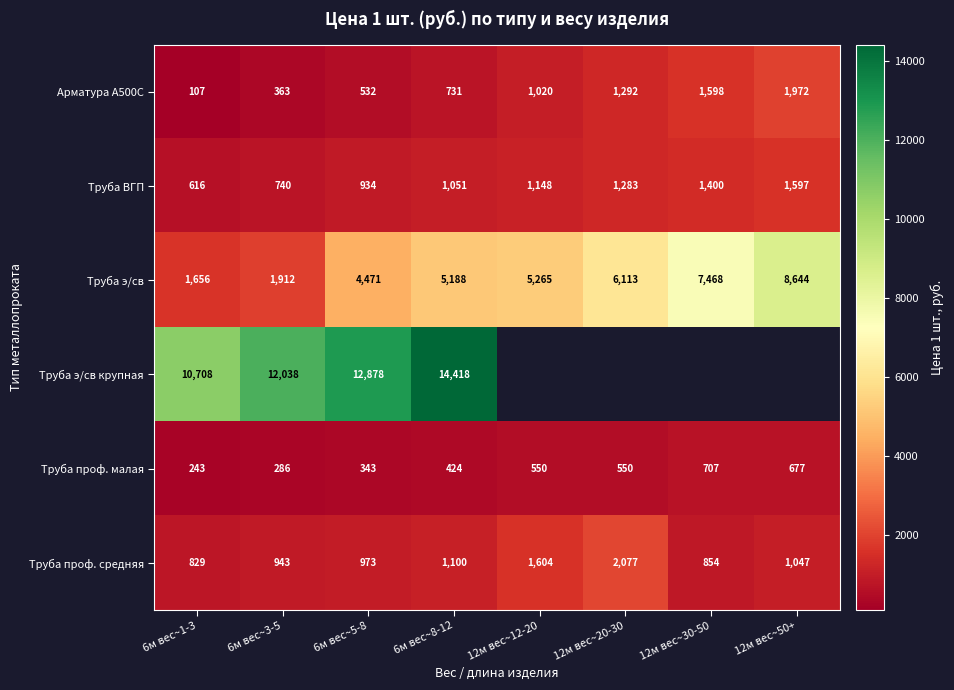

Is the value of Труба э/св крупная at 6м вес~5-8 greater than the value of Арматура А500С at 12м вес~50+?

Yes